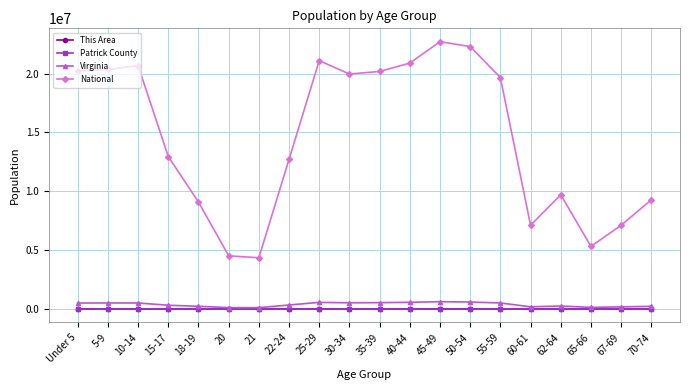

What is the highest value of the National series?

22708591